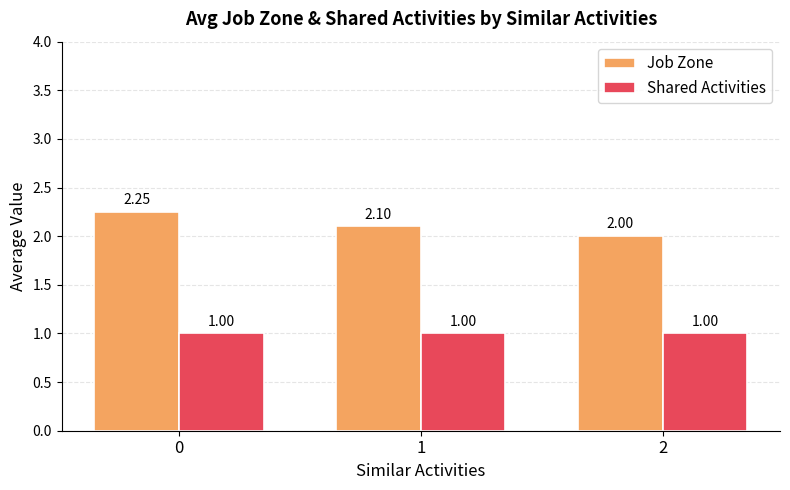

What is the total value across all series at 1?

3.1